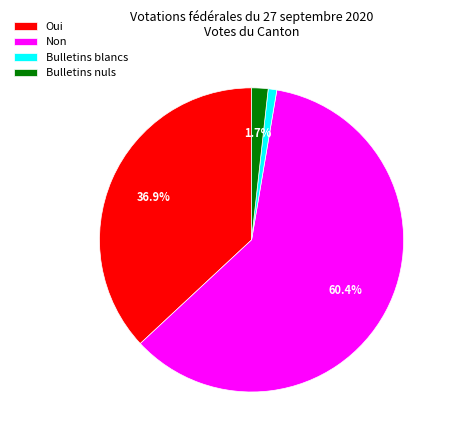

Do Non and Bulletins nuls together represent more than half of the pie?

Yes